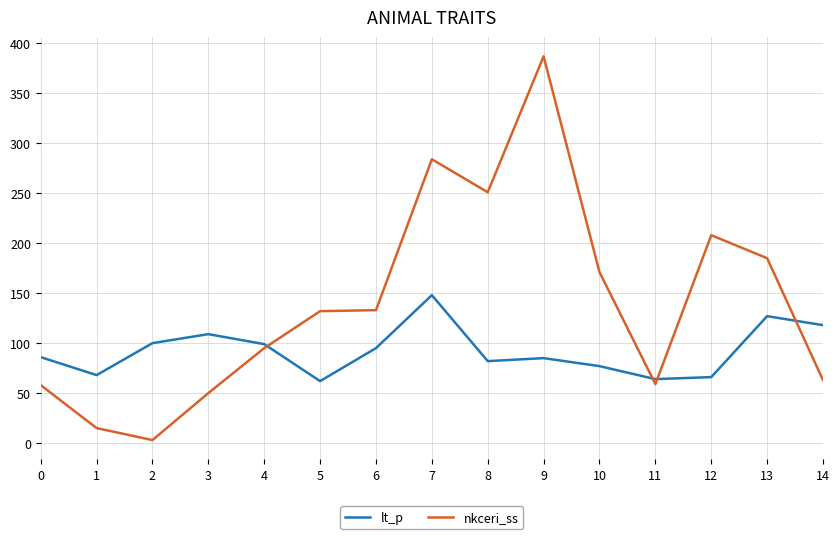

Which series changed the most between 0 and 9?

nkceri_ss